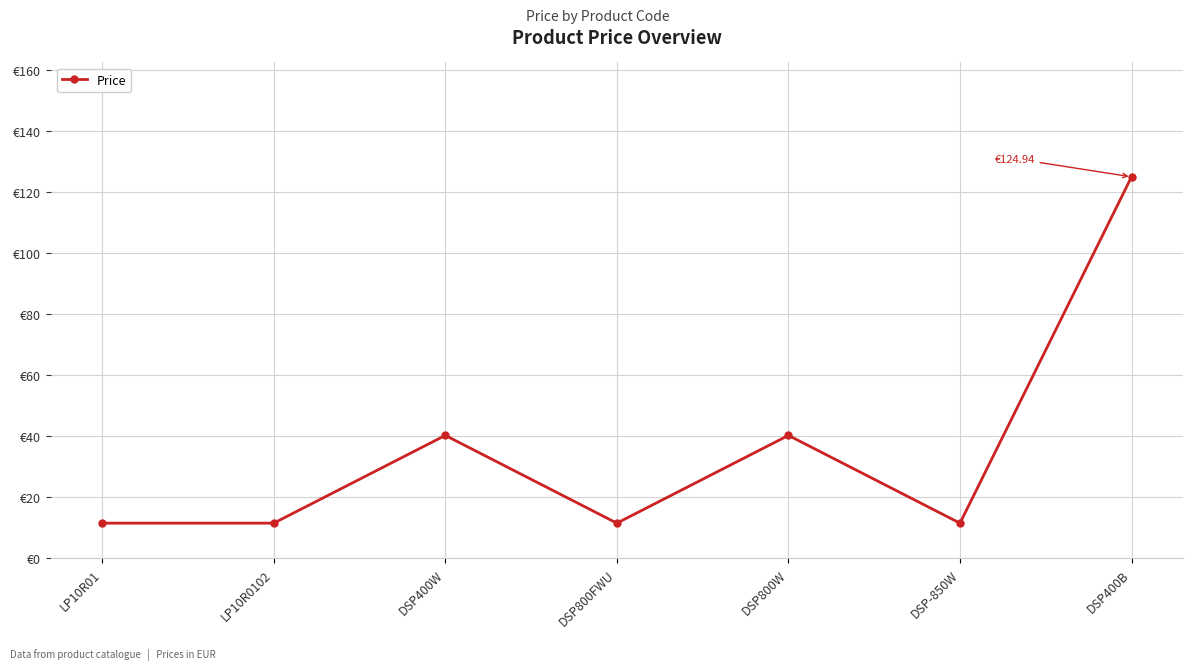

Reading left to right, extract all data points from this chart.

11.5	11.5	40.2	11.5	40.2	11.5	124.9